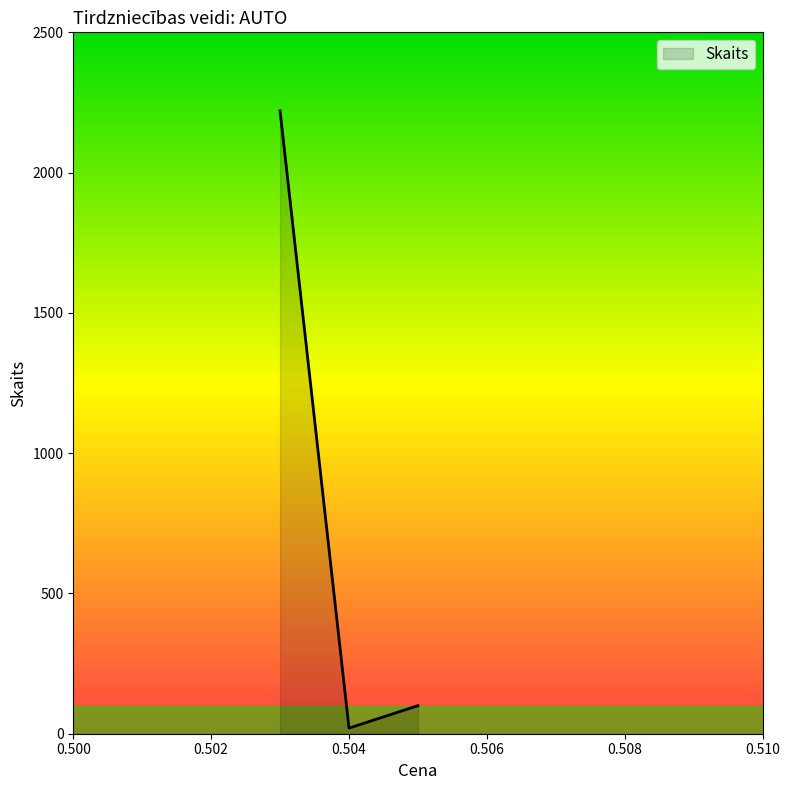

What is the greatest value displayed?

2220